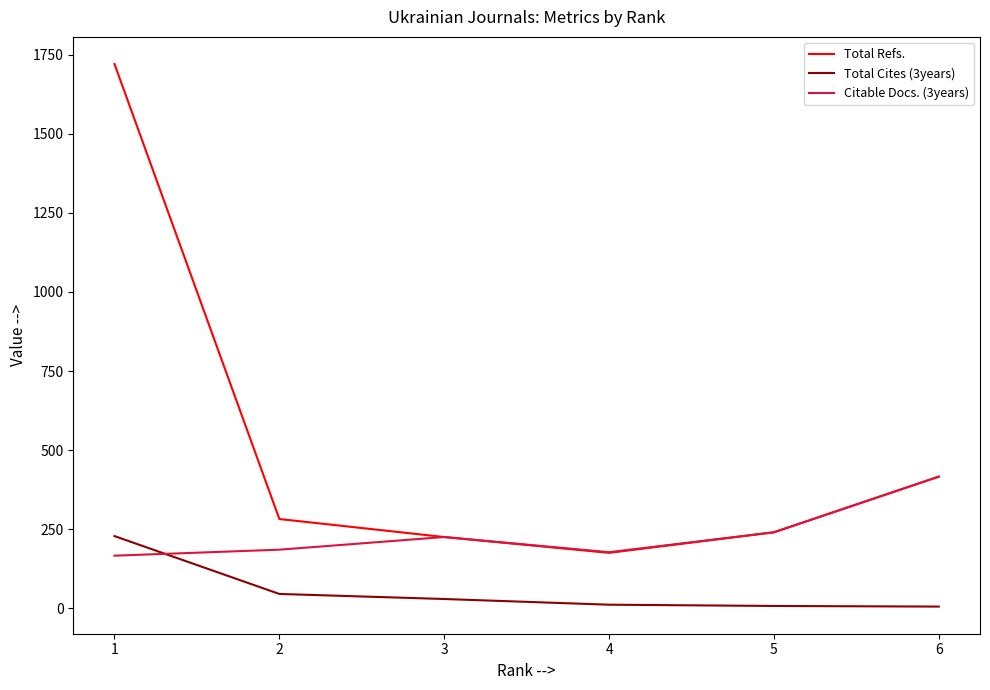

Which series has the largest total across all categories?

Total Refs.